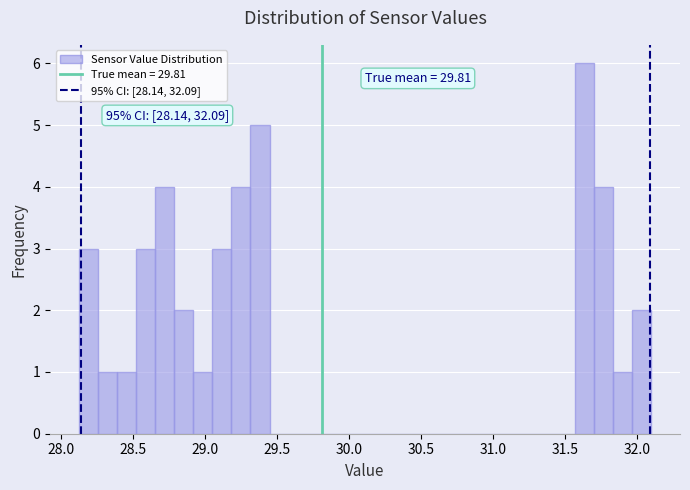

Around what value on the x-axis is the tallest bar? Give the approximate position of its centre, as read against the axis.

31.65